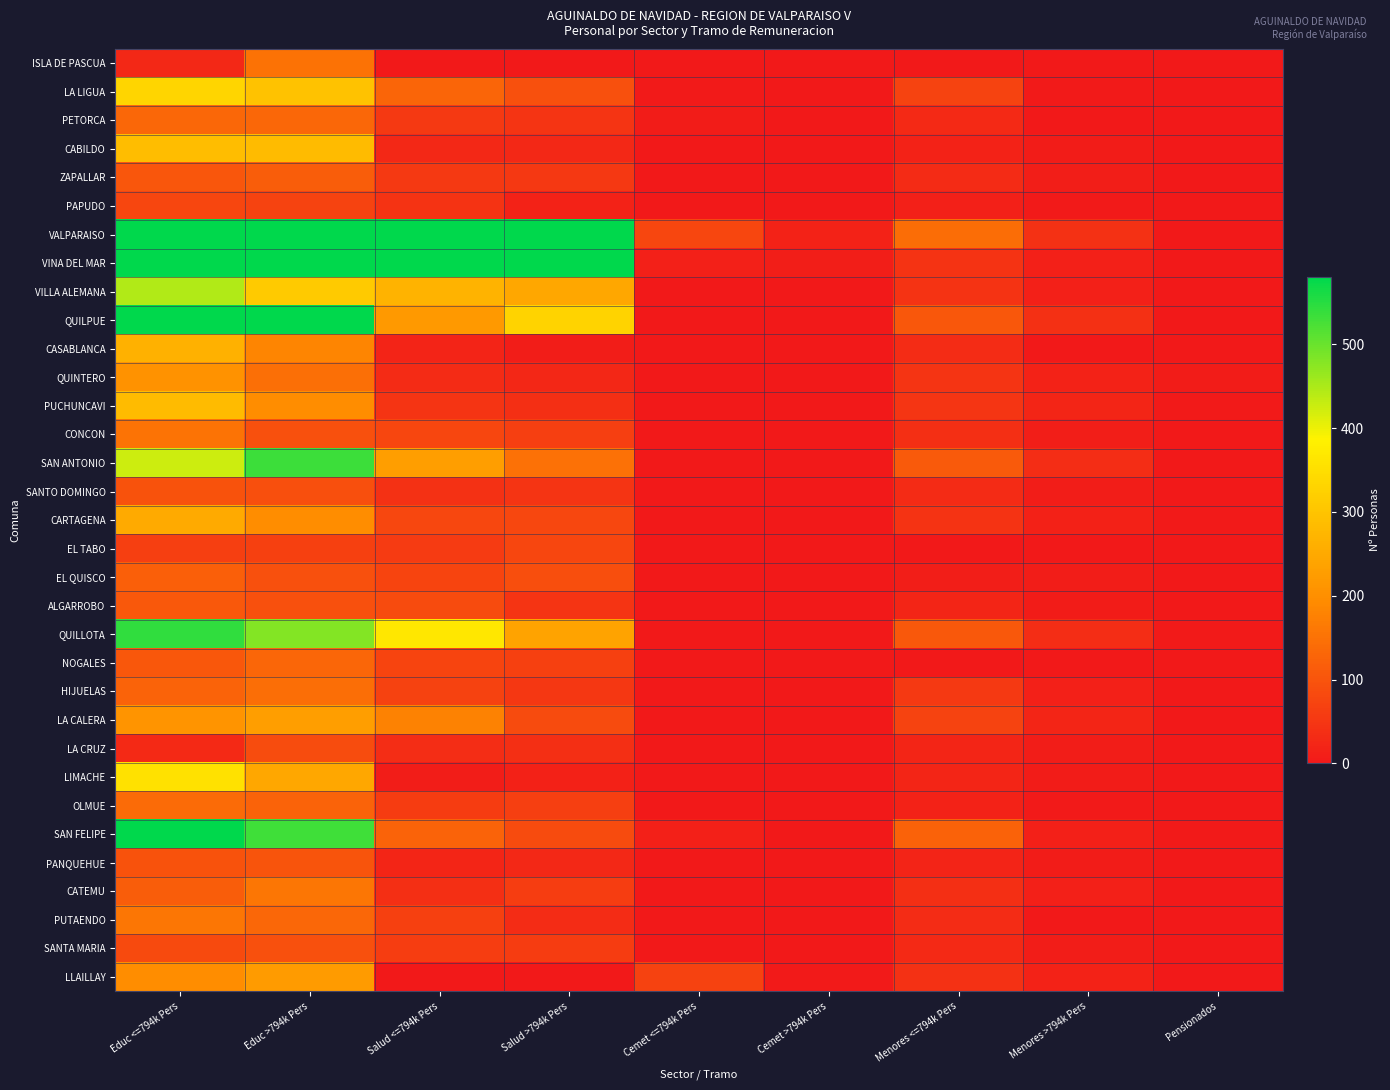

Reading left to right, transcribe all the data shown in this chart.

ISLA DE PASCUA: Educ <=794k Pers=25	Educ >794k Pers=150	Salud <=794k Pers=0	Salud >794k Pers=0	Cemet <=794k Pers=0	Cemet >794k Pers=0	Menores <=794k Pers=0	Menores >794k Pers=0	Pensionados=0
LA LIGUA: Educ <=794k Pers=333	Educ >794k Pers=295	Salud <=794k Pers=129	Salud >794k Pers=94	Cemet <=794k Pers=3	Cemet >794k Pers=0	Menores <=794k Pers=71	Menores >794k Pers=3	Pensionados=0
PETORCA: Educ <=794k Pers=133	Educ >794k Pers=133	Salud <=794k Pers=56	Salud >794k Pers=46	Cemet <=794k Pers=5	Cemet >794k Pers=0	Menores <=794k Pers=28	Menores >794k Pers=1	Pensionados=0
CABILDO: Educ <=794k Pers=287	Educ >794k Pers=282	Salud <=794k Pers=25	Salud >794k Pers=26	Cemet <=794k Pers=0	Cemet >794k Pers=0	Menores <=794k Pers=16	Menores >794k Pers=5	Pensionados=0
ZAPALLAR: Educ <=794k Pers=103	Educ >794k Pers=115	Salud <=794k Pers=56	Salud >794k Pers=53	Cemet <=794k Pers=0	Cemet >794k Pers=0	Menores <=794k Pers=31	Menores >794k Pers=10	Pensionados=0
PAPUDO: Educ <=794k Pers=75	Educ >794k Pers=71	Salud <=794k Pers=45	Salud >794k Pers=16	Cemet <=794k Pers=0	Cemet >794k Pers=0	Menores <=794k Pers=12	Menores >794k Pers=4	Pensionados=0
VALPARAISO: Educ <=794k Pers=1899	Educ >794k Pers=1456	Salud <=794k Pers=870	Salud >794k Pers=595	Cemet <=794k Pers=76	Cemet >794k Pers=18	Menores <=794k Pers=141	Menores >794k Pers=42	Pensionados=0
VINA DEL MAR: Educ <=794k Pers=1072	Educ >794k Pers=1379	Salud <=794k Pers=690	Salud >794k Pers=724	Cemet <=794k Pers=12	Cemet >794k Pers=11	Menores <=794k Pers=44	Menores >794k Pers=12	Pensionados=0
VILLA ALEMANA: Educ <=794k Pers=446	Educ >794k Pers=311	Salud <=794k Pers=268	Salud >794k Pers=246	Cemet <=794k Pers=0	Cemet >794k Pers=0	Menores <=794k Pers=45	Menores >794k Pers=13	Pensionados=0
QUILPUE: Educ <=794k Pers=587	Educ >794k Pers=604	Salud <=794k Pers=219	Salud >794k Pers=327	Cemet <=794k Pers=0	Cemet >794k Pers=0	Menores <=794k Pers=105	Menores >794k Pers=40	Pensionados=0
CASABLANCA: Educ <=794k Pers=264	Educ >794k Pers=182	Salud <=794k Pers=19	Salud >794k Pers=9	Cemet <=794k Pers=0	Cemet >794k Pers=0	Menores <=794k Pers=32	Menores >794k Pers=1	Pensionados=2
QUINTERO: Educ <=794k Pers=206	Educ >794k Pers=146	Salud <=794k Pers=31	Salud >794k Pers=23	Cemet <=794k Pers=0	Cemet >794k Pers=0	Menores <=794k Pers=47	Menores >794k Pers=18	Pensionados=5
PUCHUNCAVI: Educ <=794k Pers=282	Educ >794k Pers=197	Salud <=794k Pers=46	Salud >794k Pers=38	Cemet <=794k Pers=0	Cemet >794k Pers=0	Menores <=794k Pers=48	Menores >794k Pers=21	Pensionados=4
CONCON: Educ <=794k Pers=153	Educ >794k Pers=93	Salud <=794k Pers=75	Salud >794k Pers=65	Cemet <=794k Pers=0	Cemet >794k Pers=0	Menores <=794k Pers=38	Menores >794k Pers=11	Pensionados=0
SAN ANTONIO: Educ <=794k Pers=425	Educ >794k Pers=533	Salud <=794k Pers=229	Salud >794k Pers=149	Cemet <=794k Pers=0	Cemet >794k Pers=0	Menores <=794k Pers=111	Menores >794k Pers=36	Pensionados=0
SANTO DOMINGO: Educ <=794k Pers=97	Educ >794k Pers=92	Salud <=794k Pers=43	Salud >794k Pers=46	Cemet <=794k Pers=0	Cemet >794k Pers=0	Menores <=794k Pers=30	Menores >794k Pers=8	Pensionados=2
CARTAGENA: Educ <=794k Pers=251	Educ >794k Pers=196	Salud <=794k Pers=79	Salud >794k Pers=79	Cemet <=794k Pers=0	Cemet >794k Pers=0	Menores <=794k Pers=45	Menores >794k Pers=14	Pensionados=3
EL TABO: Educ <=794k Pers=64	Educ >794k Pers=68	Salud <=794k Pers=58	Salud >794k Pers=77	Cemet <=794k Pers=0	Cemet >794k Pers=0	Menores <=794k Pers=0	Menores >794k Pers=0	Pensionados=0
EL QUISCO: Educ <=794k Pers=118	Educ >794k Pers=93	Salud <=794k Pers=73	Salud >794k Pers=90	Cemet <=794k Pers=0	Cemet >794k Pers=0	Menores <=794k Pers=11	Menores >794k Pers=7	Pensionados=0
ALGARROBO: Educ <=794k Pers=107	Educ >794k Pers=93	Salud <=794k Pers=86	Salud >794k Pers=46	Cemet <=794k Pers=0	Cemet >794k Pers=0	Menores <=794k Pers=21	Menores >794k Pers=5	Pensionados=0
QUILLOTA: Educ <=794k Pers=544	Educ >794k Pers=479	Salud <=794k Pers=366	Salud >794k Pers=237	Cemet <=794k Pers=0	Cemet >794k Pers=0	Menores <=794k Pers=107	Menores >794k Pers=36	Pensionados=3
NOGALES: Educ <=794k Pers=105	Educ >794k Pers=131	Salud <=794k Pers=74	Salud >794k Pers=67	Cemet <=794k Pers=0	Cemet >794k Pers=0	Menores <=794k Pers=0	Menores >794k Pers=0	Pensionados=0
HIJUELAS: Educ <=794k Pers=126	Educ >794k Pers=144	Salud <=794k Pers=69	Salud >794k Pers=51	Cemet <=794k Pers=0	Cemet >794k Pers=0	Menores <=794k Pers=56	Menores >794k Pers=13	Pensionados=0
LA CALERA: Educ <=794k Pers=210	Educ >794k Pers=228	Salud <=794k Pers=179	Salud >794k Pers=84	Cemet <=794k Pers=0	Cemet >794k Pers=0	Menores <=794k Pers=71	Menores >794k Pers=22	Pensionados=0
LA CRUZ: Educ <=794k Pers=28	Educ >794k Pers=88	Salud <=794k Pers=36	Salud >794k Pers=38	Cemet <=794k Pers=0	Cemet >794k Pers=0	Menores <=794k Pers=22	Menores >794k Pers=8	Pensionados=0
LIMACHE: Educ <=794k Pers=354	Educ >794k Pers=247	Salud <=794k Pers=7	Salud >794k Pers=14	Cemet <=794k Pers=0	Cemet >794k Pers=0	Menores <=794k Pers=21	Menores >794k Pers=6	Pensionados=0
OLMUE: Educ <=794k Pers=139	Educ >794k Pers=125	Salud <=794k Pers=59	Salud >794k Pers=64	Cemet <=794k Pers=0	Cemet >794k Pers=0	Menores <=794k Pers=16	Menores >794k Pers=4	Pensionados=0
SAN FELIPE: Educ <=794k Pers=679	Educ >794k Pers=531	Salud <=794k Pers=125	Salud >794k Pers=85	Cemet <=794k Pers=12	Cemet >794k Pers=1	Menores <=794k Pers=123	Menores >794k Pers=12	Pensionados=4
PANQUEHUE: Educ <=794k Pers=96	Educ >794k Pers=101	Salud <=794k Pers=21	Salud >794k Pers=27	Cemet <=794k Pers=0	Cemet >794k Pers=0	Menores <=794k Pers=19	Menores >794k Pers=6	Pensionados=0
CATEMU: Educ <=794k Pers=115	Educ >794k Pers=158	Salud <=794k Pers=38	Salud >794k Pers=63	Cemet <=794k Pers=0	Cemet >794k Pers=0	Menores <=794k Pers=38	Menores >794k Pers=13	Pensionados=0
PUTAENDO: Educ <=794k Pers=157	Educ >794k Pers=132	Salud <=794k Pers=67	Salud >794k Pers=34	Cemet <=794k Pers=0	Cemet >794k Pers=0	Menores <=794k Pers=32	Menores >794k Pers=0	Pensionados=0
SANTA MARIA: Educ <=794k Pers=83	Educ >794k Pers=95	Salud <=794k Pers=63	Salud >794k Pers=60	Cemet <=794k Pers=0	Cemet >794k Pers=0	Menores <=794k Pers=28	Menores >794k Pers=8	Pensionados=0
LLAILLAY: Educ <=794k Pers=197	Educ >794k Pers=224	Salud <=794k Pers=0	Salud >794k Pers=0	Cemet <=794k Pers=69	Cemet >794k Pers=3	Menores <=794k Pers=43	Menores >794k Pers=17	Pensionados=0